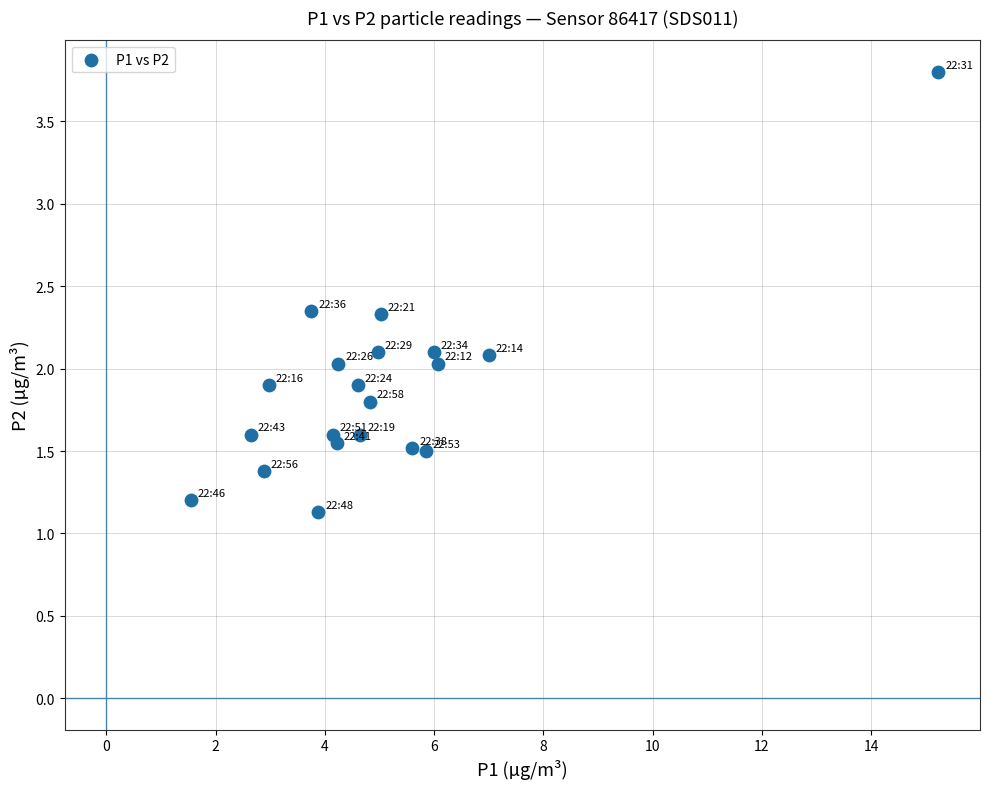

What is the range of X values (max minus min)?

13.7